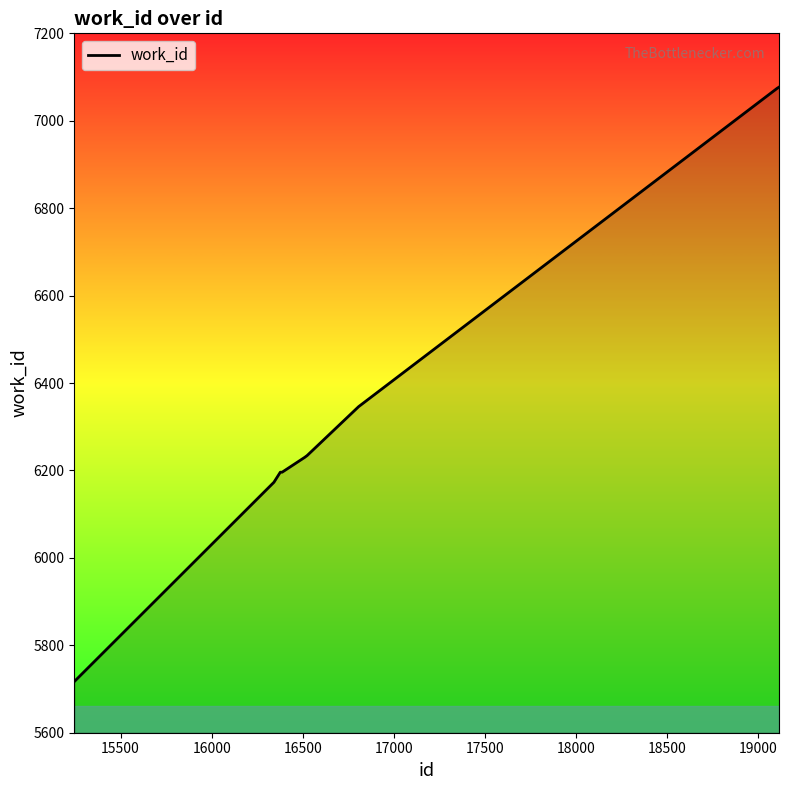

What is the difference between the maximum and minimum values?

1360